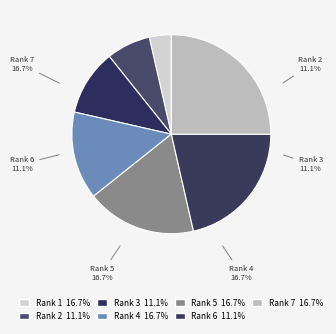

The CAL 2011 slice represents 8% of the pie. True or false?

False